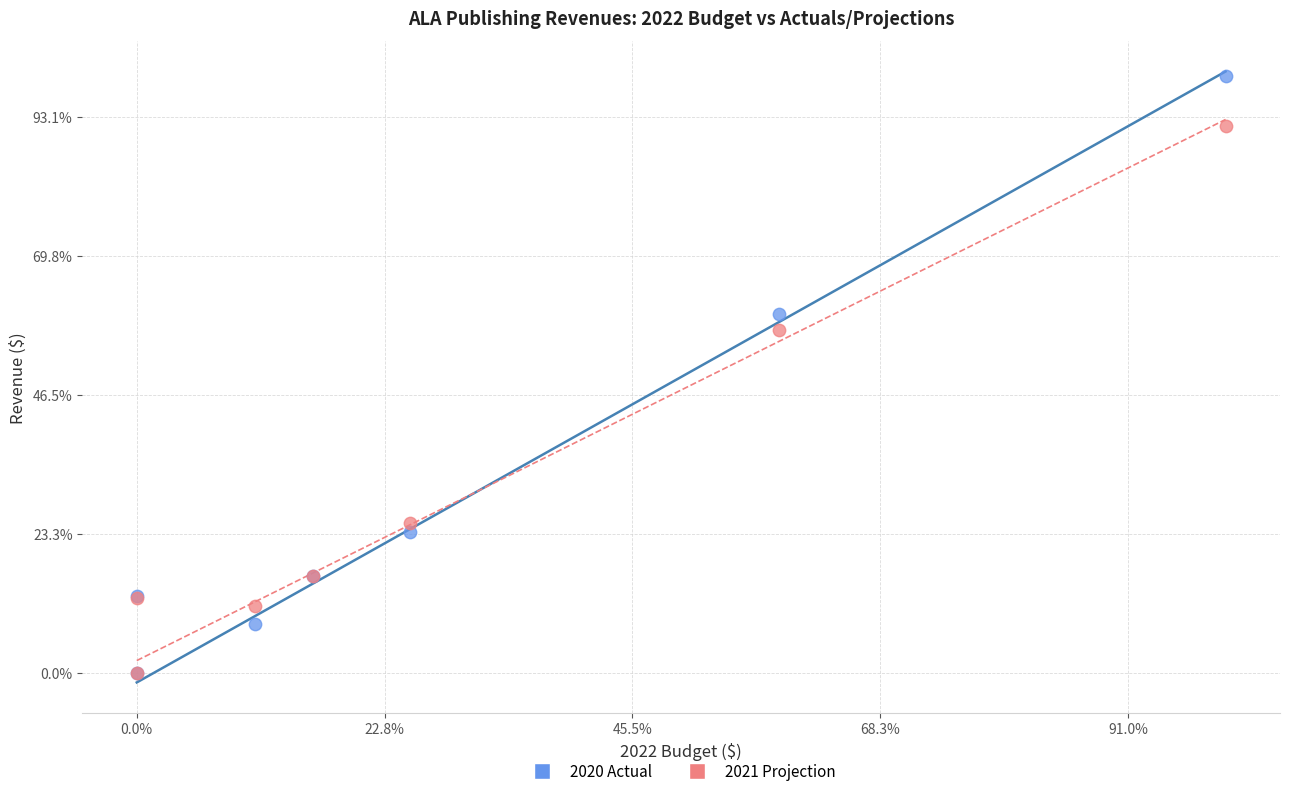

What are all the series names shown in the legend?

2020 Actual, 2021 Projection